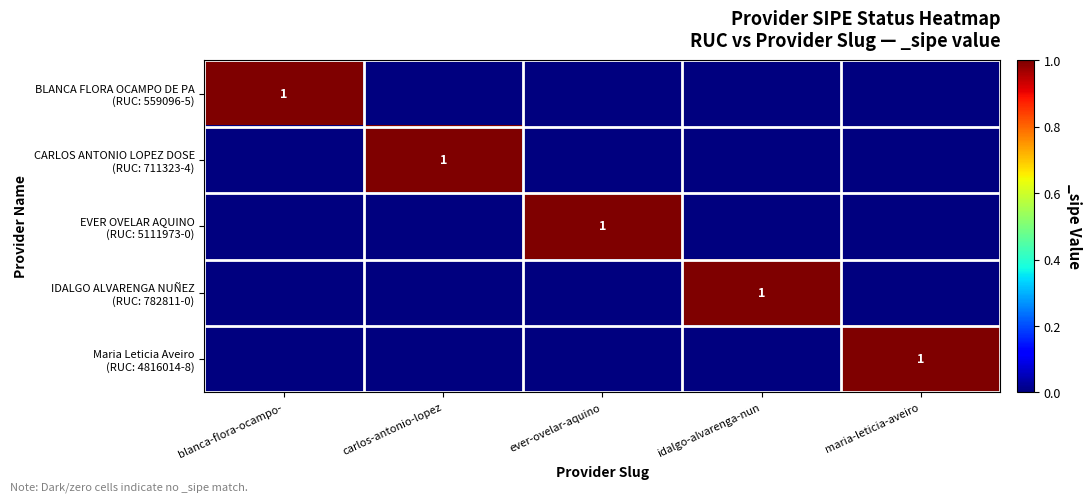

At how many categories does at least one series exceed 0?

5